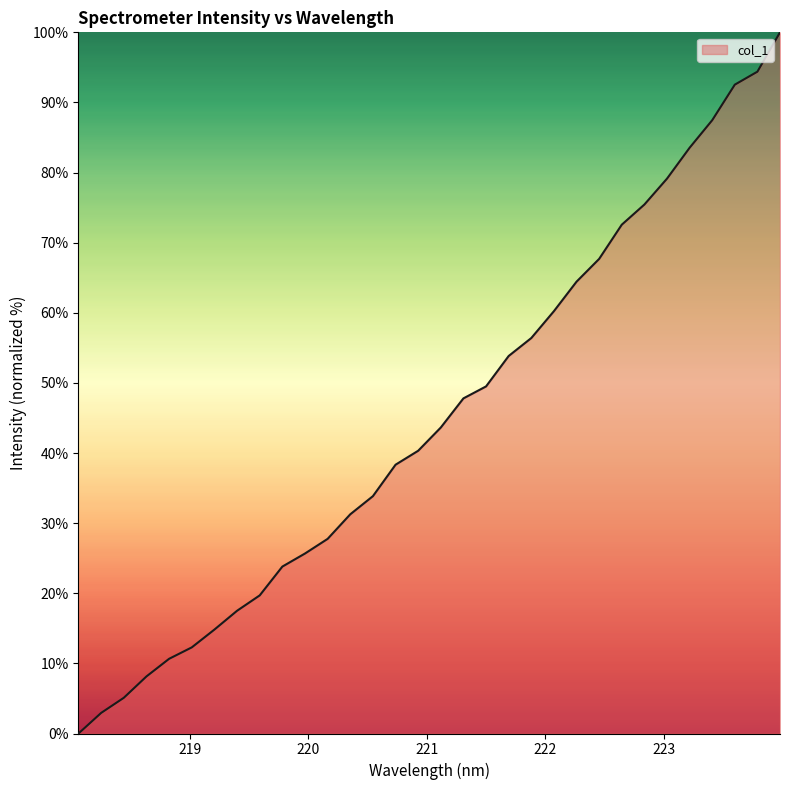

What is the maximum value shown in the chart?

100.0